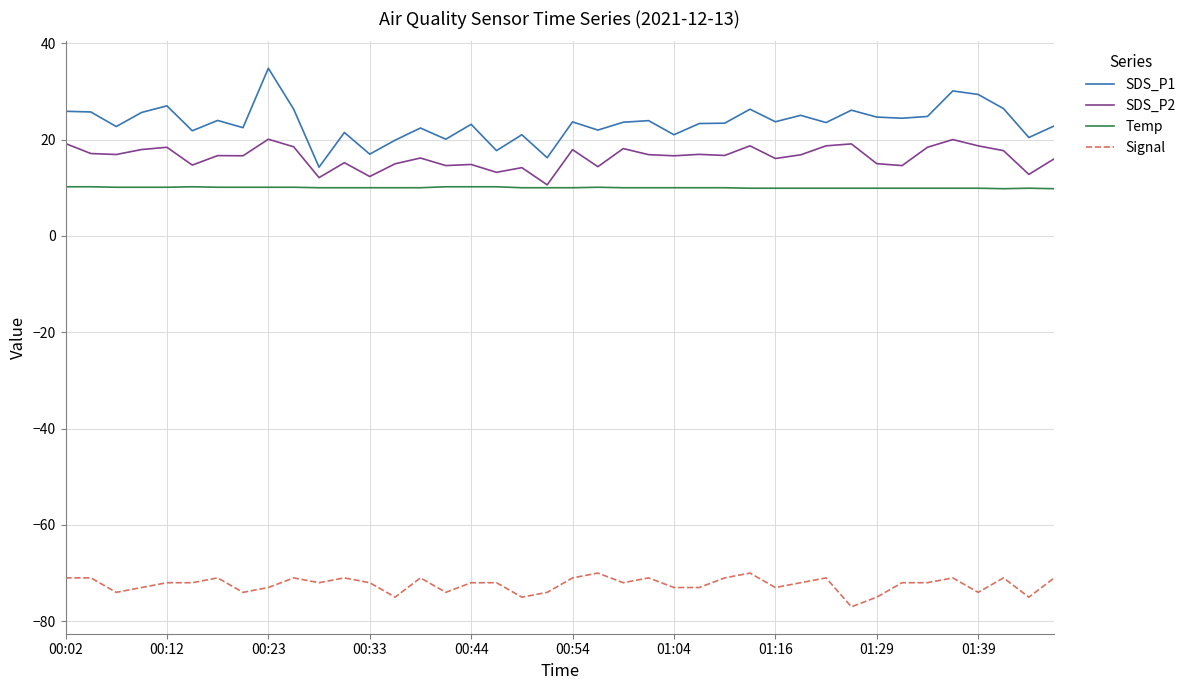

True or false: Temp and SDS_P1 intersect in this chart.

False